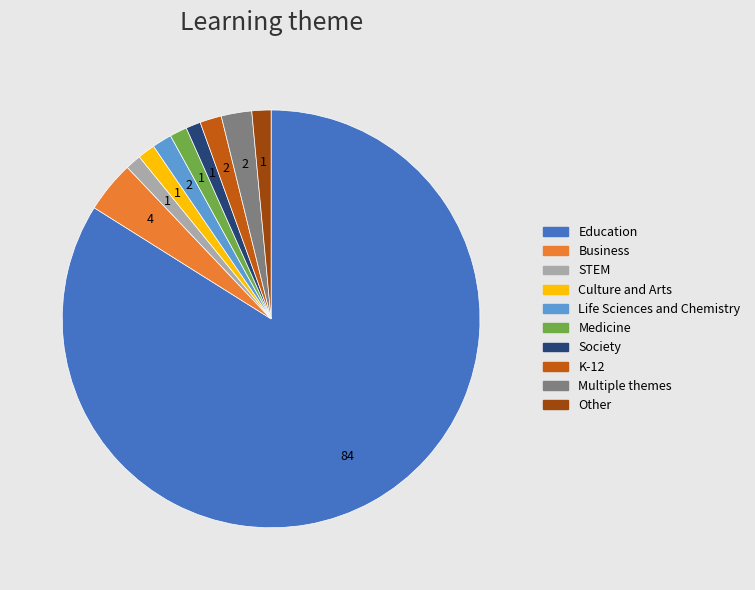

Is there a majority slice in this chart?

Yes